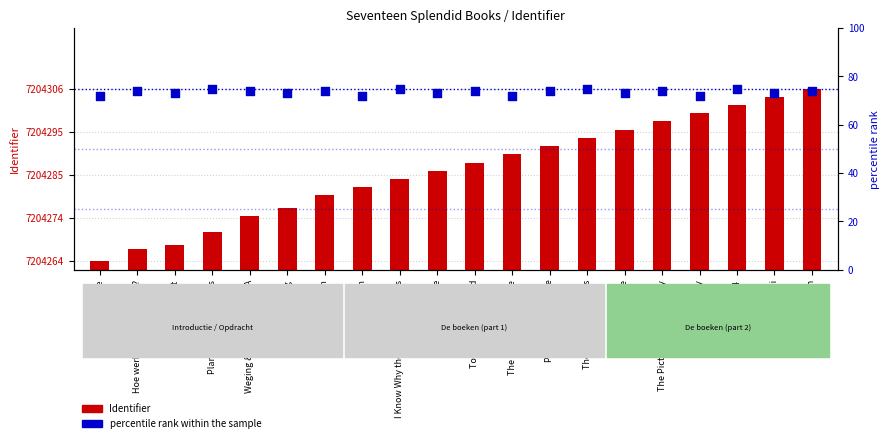

What are all the series names shown in the legend?

Identifier, percentile rank within the sample